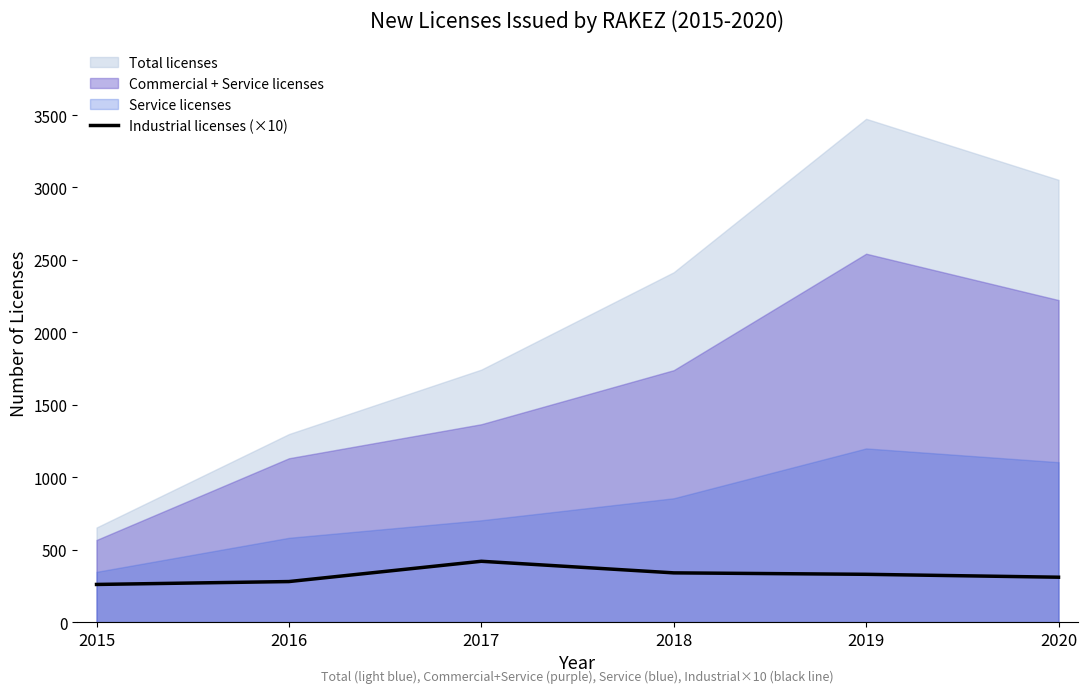

What is the minimum value for Industrial licenses (×10)?

260